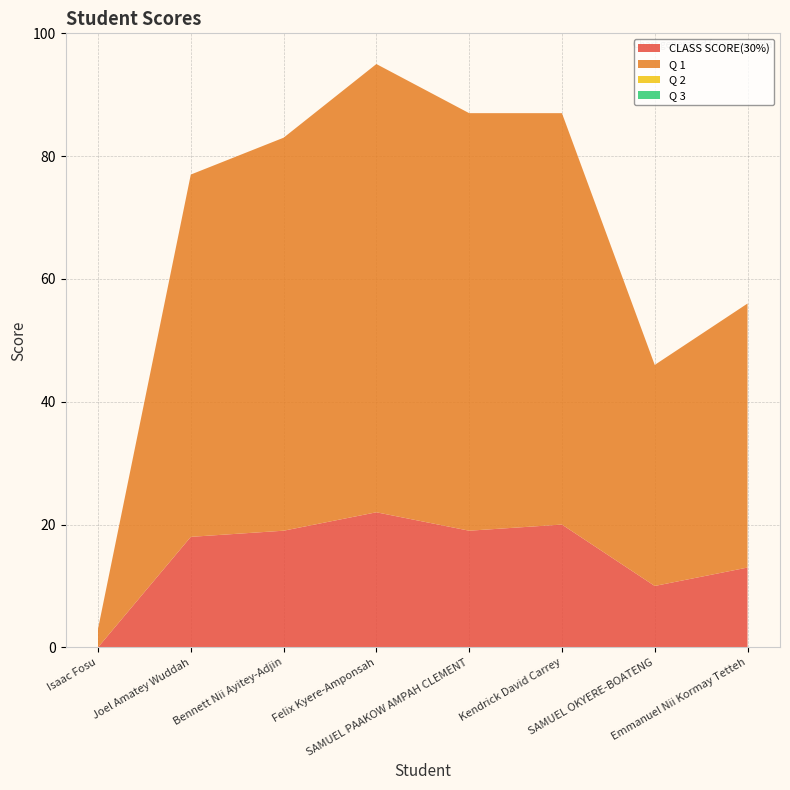

Reading left to right, list all the values displayed in this chart.

CLASS SCORE(30%): Isaac Fosu=0	Joel Amatey Wuddah=18	Bennett Nii Ayitey-Adjin=19	Felix Kyere-Amponsah=22	SAMUEL PAAKOW AMPAH CLEMENT=19	Kendrick David Carrey=20	SAMUEL OKYERE-BOATENG=10	Emmanuel Nii Kormay Tetteh=13
Q 1: Isaac Fosu=3	Joel Amatey Wuddah=59	Bennett Nii Ayitey-Adjin=64	Felix Kyere-Amponsah=73	SAMUEL PAAKOW AMPAH CLEMENT=68	Kendrick David Carrey=67	SAMUEL OKYERE-BOATENG=36	Emmanuel Nii Kormay Tetteh=43
Q 2: Isaac Fosu=0	Joel Amatey Wuddah=0	Bennett Nii Ayitey-Adjin=0	Felix Kyere-Amponsah=0	SAMUEL PAAKOW AMPAH CLEMENT=0	Kendrick David Carrey=0	SAMUEL OKYERE-BOATENG=0	Emmanuel Nii Kormay Tetteh=0
Q 3: Isaac Fosu=0	Joel Amatey Wuddah=0	Bennett Nii Ayitey-Adjin=0	Felix Kyere-Amponsah=0	SAMUEL PAAKOW AMPAH CLEMENT=0	Kendrick David Carrey=0	SAMUEL OKYERE-BOATENG=0	Emmanuel Nii Kormay Tetteh=0